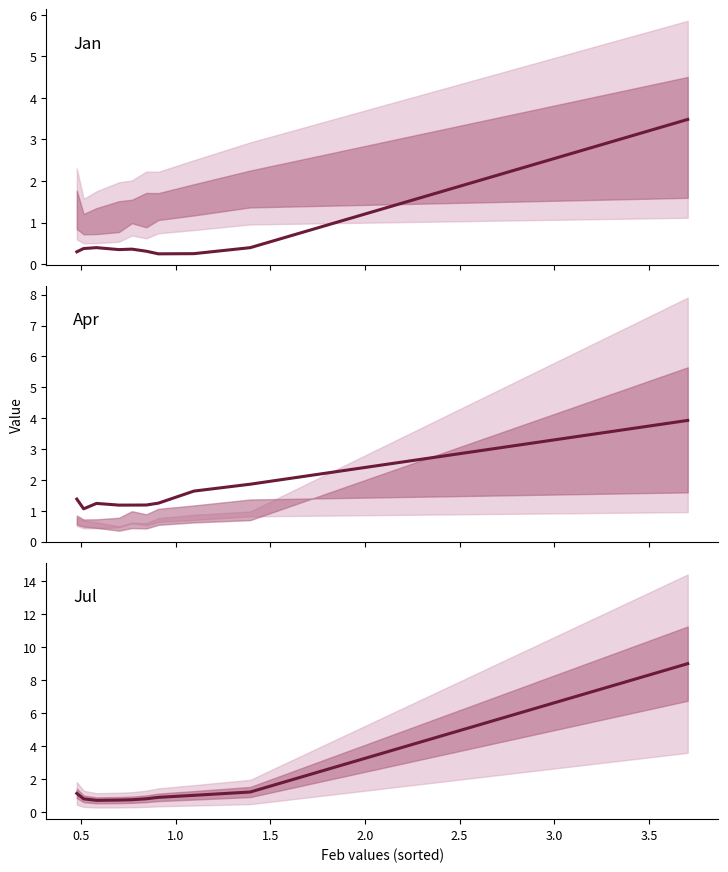

In Apr, how many points are higher than both neighbors (excluding endpoints)?

1